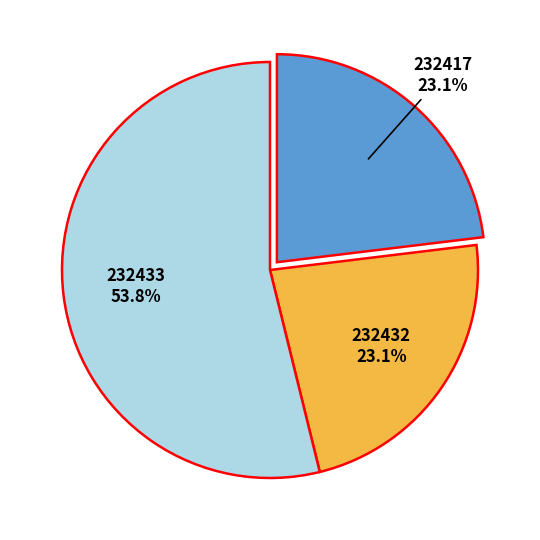

Count the number of slices in the pie.

3